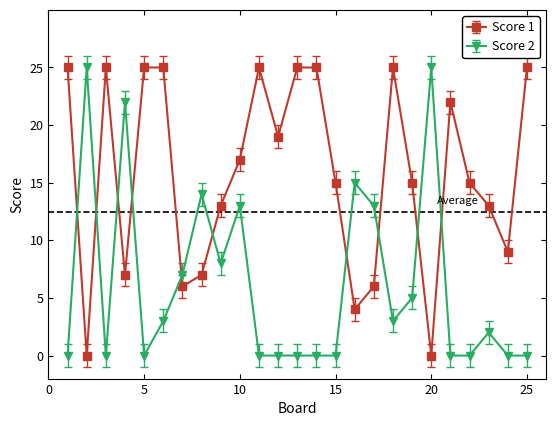

List the series in order of their overall mean, lowest first.

Score 2, Score 1